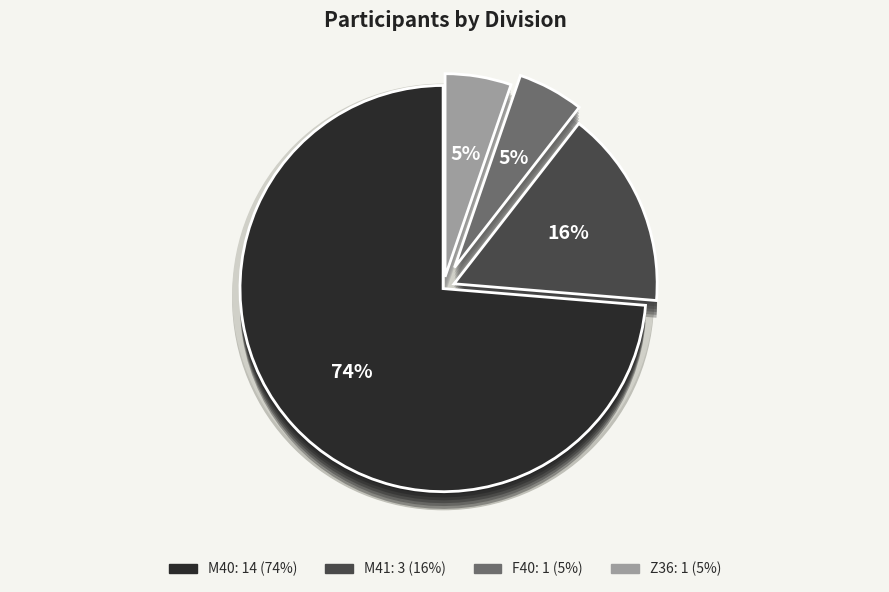

How many segments does this pie chart have?

4